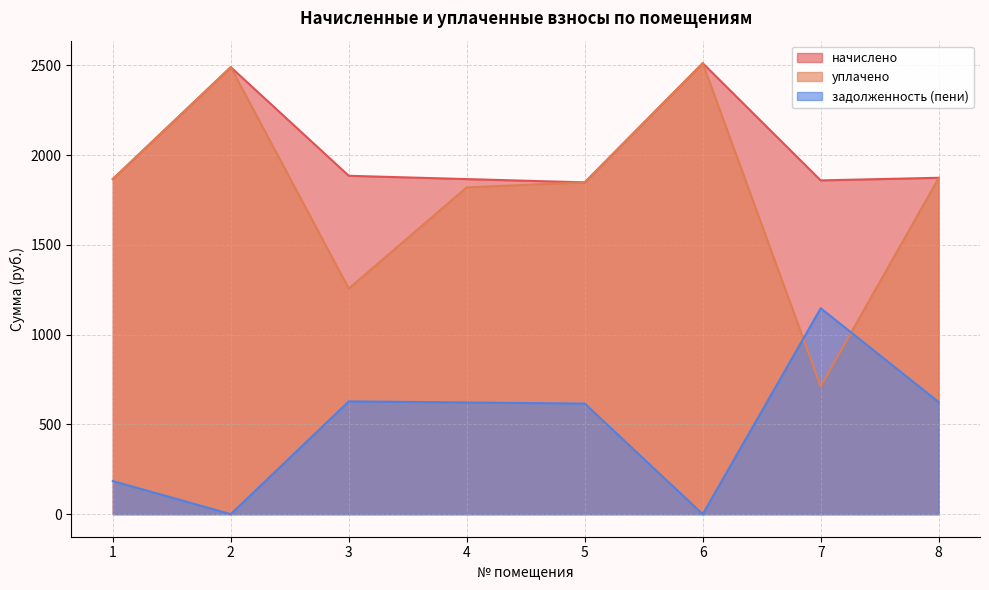

Count the number of categories in the chart.

8